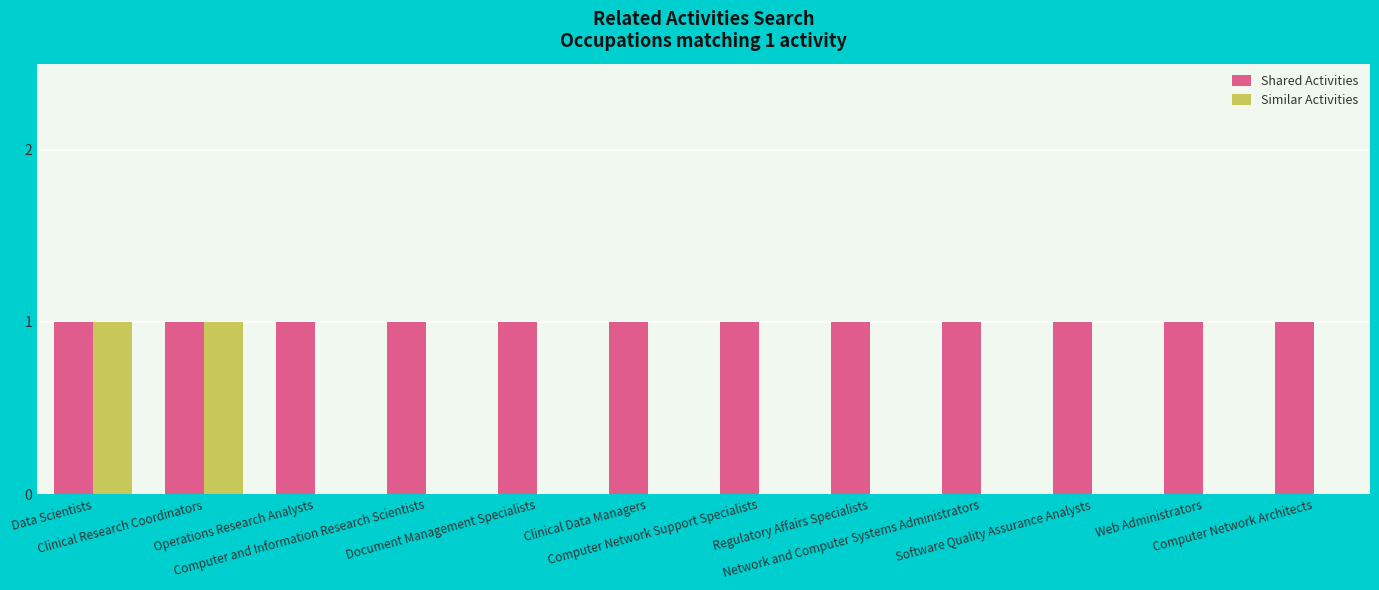

Does the chart contain stacked bars?

No